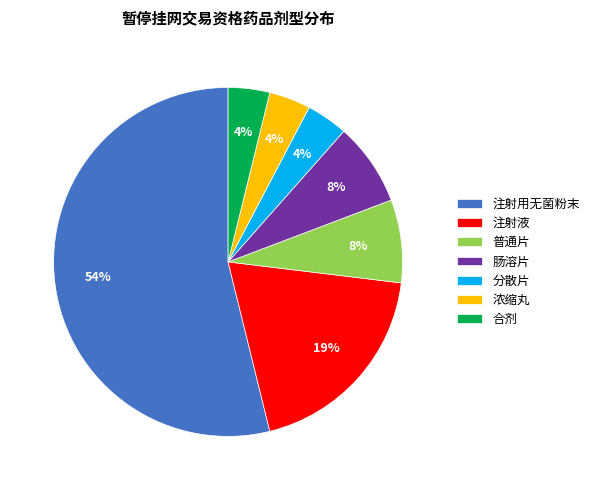

What is the ratio of the value at 浓缩丸 to the value at 分散片?

1.0